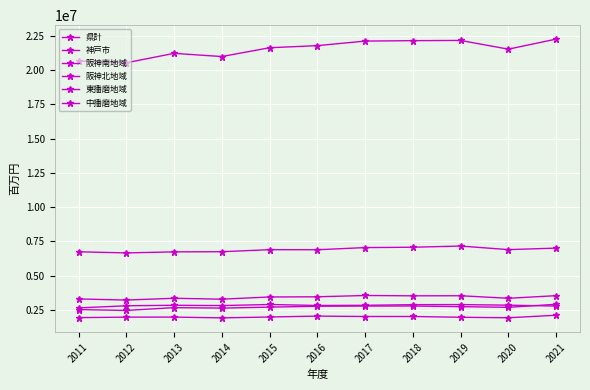

Is this an area chart (filled region under the line)?

No